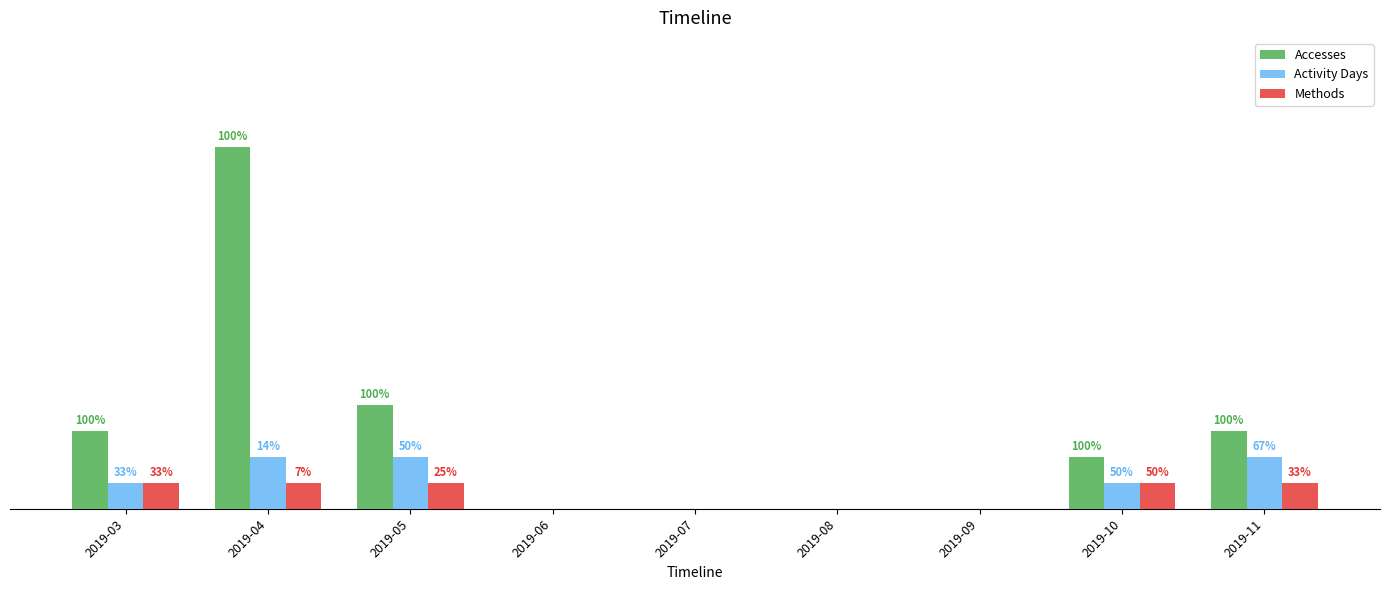

At how many categories does at least one series exceed 4?

1